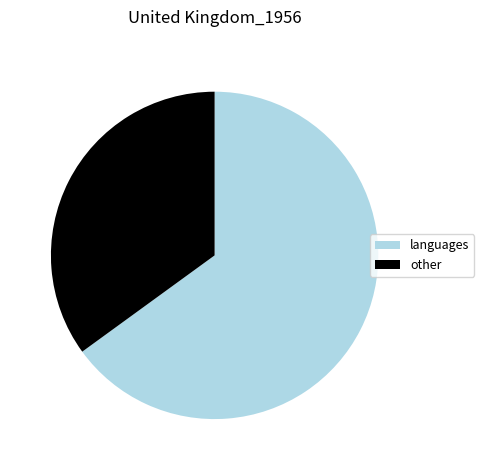

Is it true that languages is 75% of the pie?

False